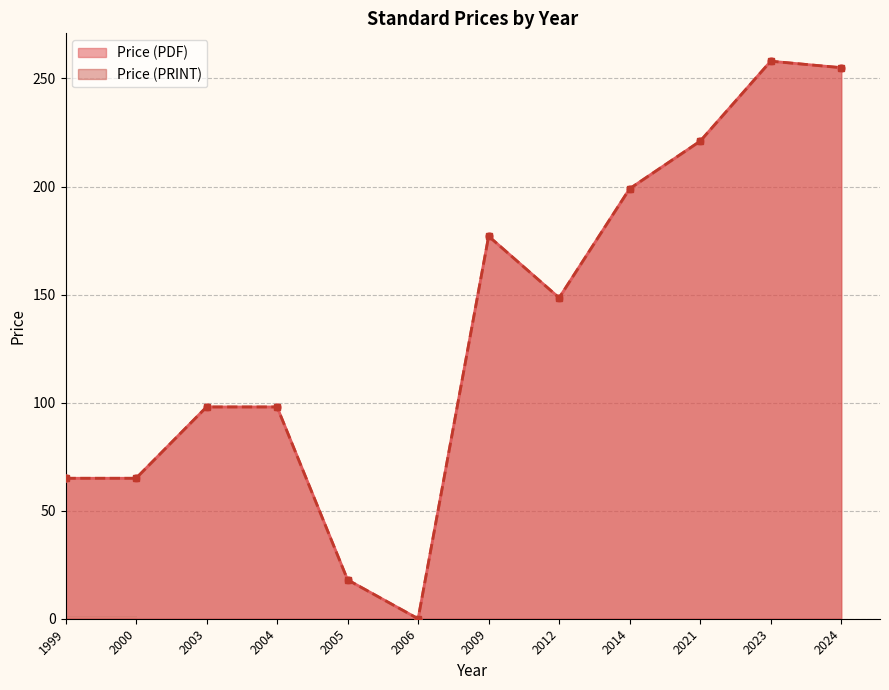

How many lines are shown in the chart?

2